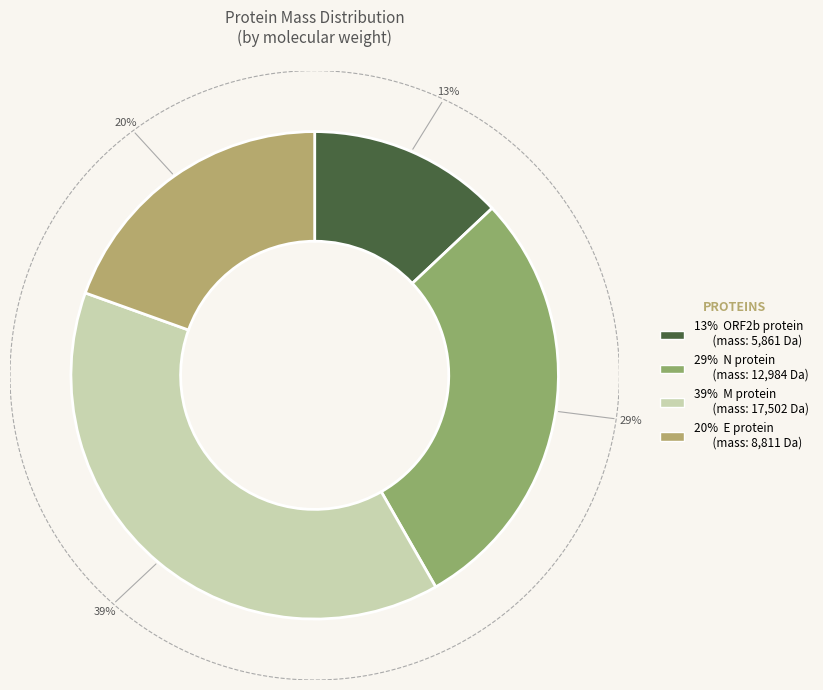

Count the number of slices in the pie.

4